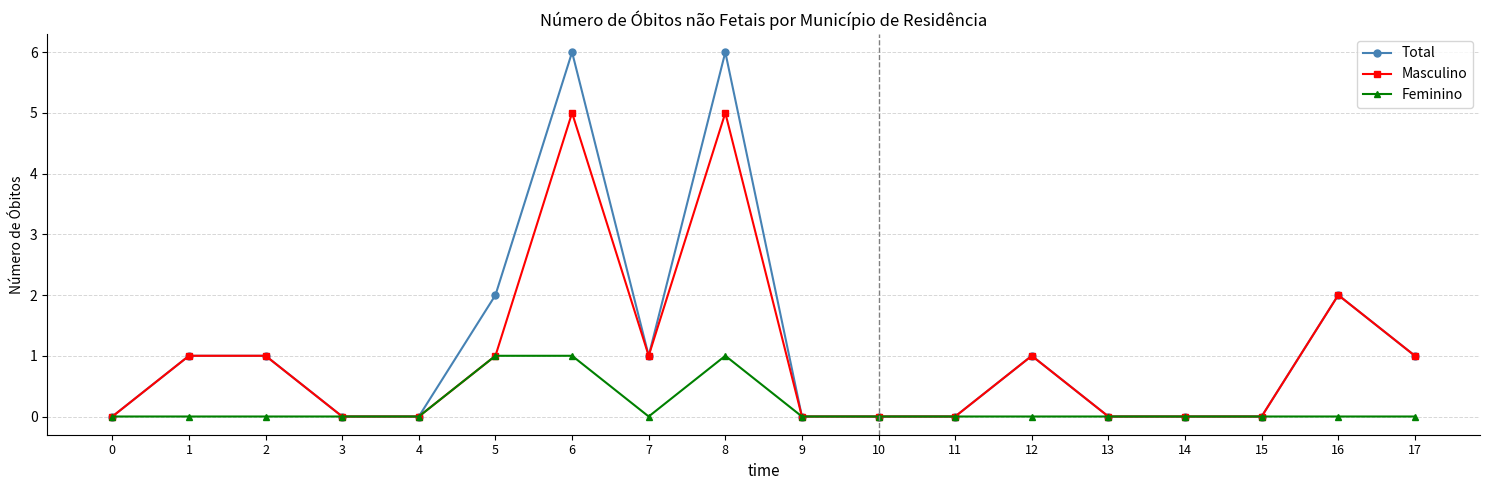

What is the value of the Masculino point at the 8th from the left?

1